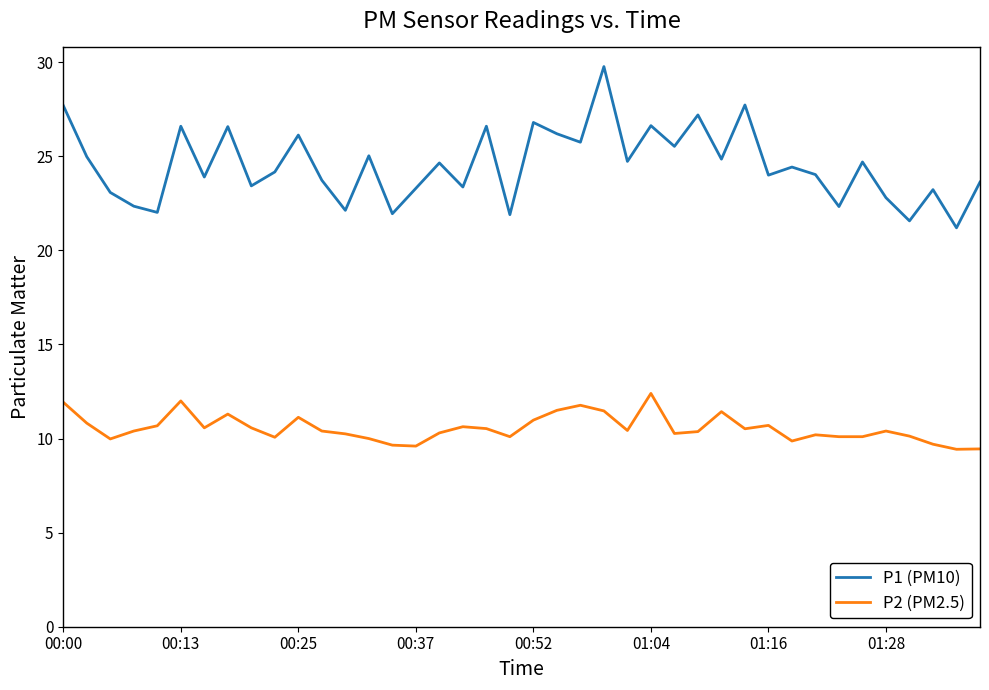

Which series has the largest range (max minus min)?

P1 (PM10)